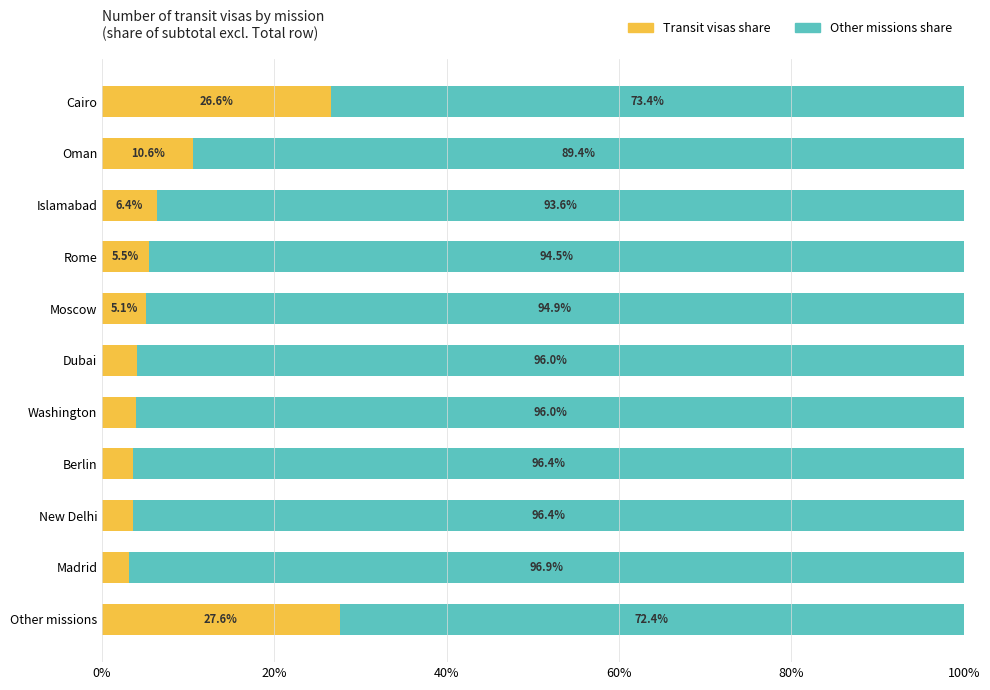

What is the sum of all Transit visas share values?

100.0